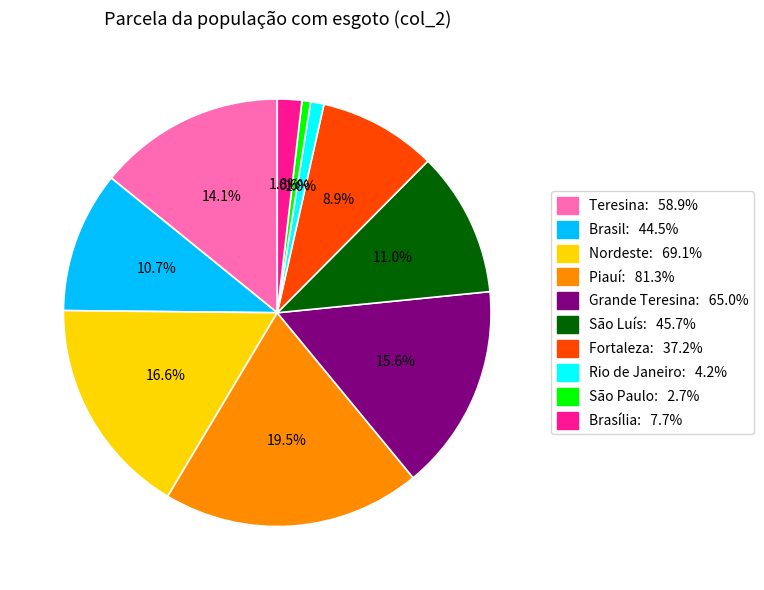

To the nearest percent, what percentage of the pie is Teresina?

14%